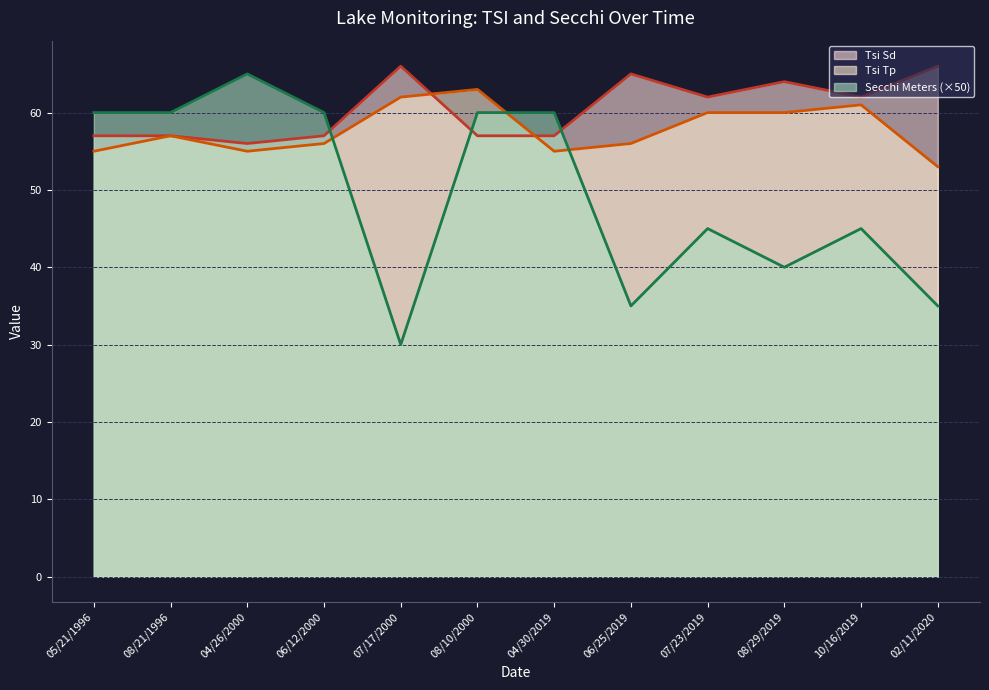

Is it true that Tsi Sd (line) equals 14 at 05/21/1996?

False